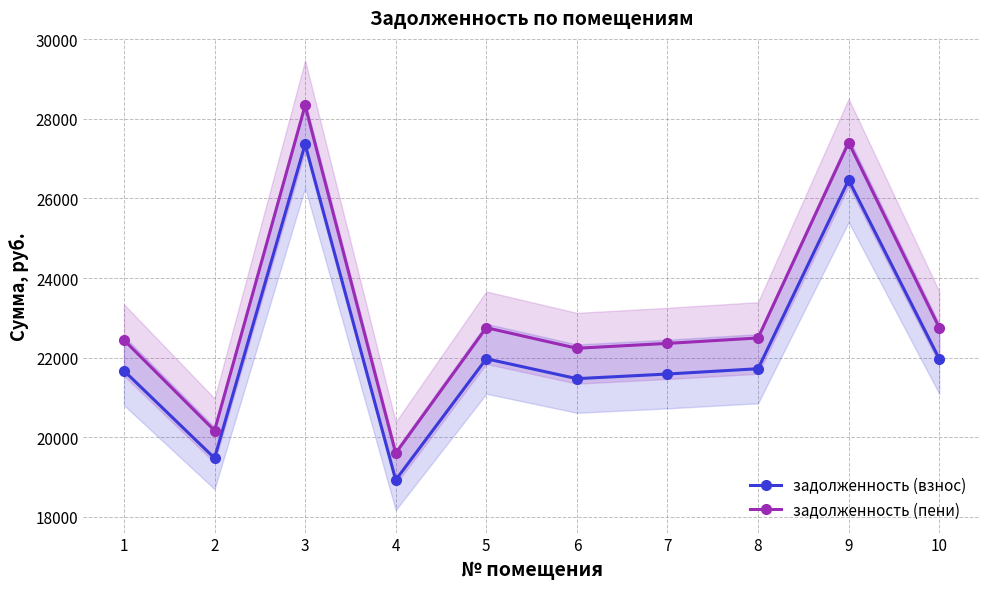

Reading left to right, extract all data points from this chart.

задолженность (взнос): 21670.6	19473.5	27362.6	18924.4	21970.1	21470.8	21587.2	21720.5	26464.0	21970.1
задолженность (пени): 22441.3	20166.1	28335.9	19597.5	22751.5	22234.4	22356.7	22493.0	27405.2	22751.5